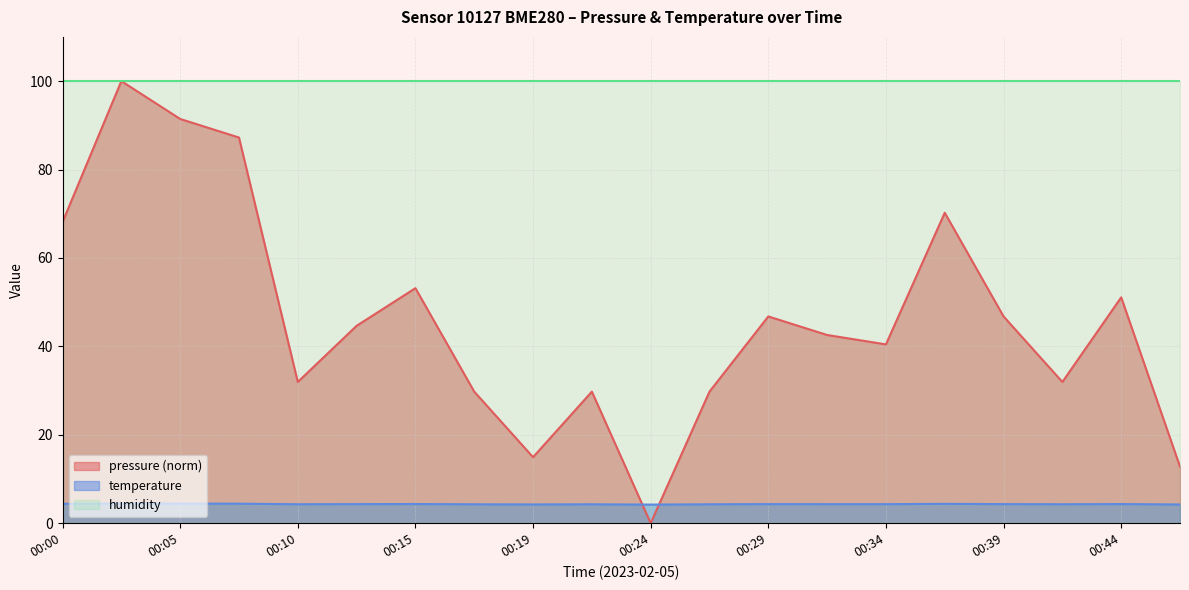

At 00:39, list the series in order from largest to smallest.

humidity, pressure (norm), temperature